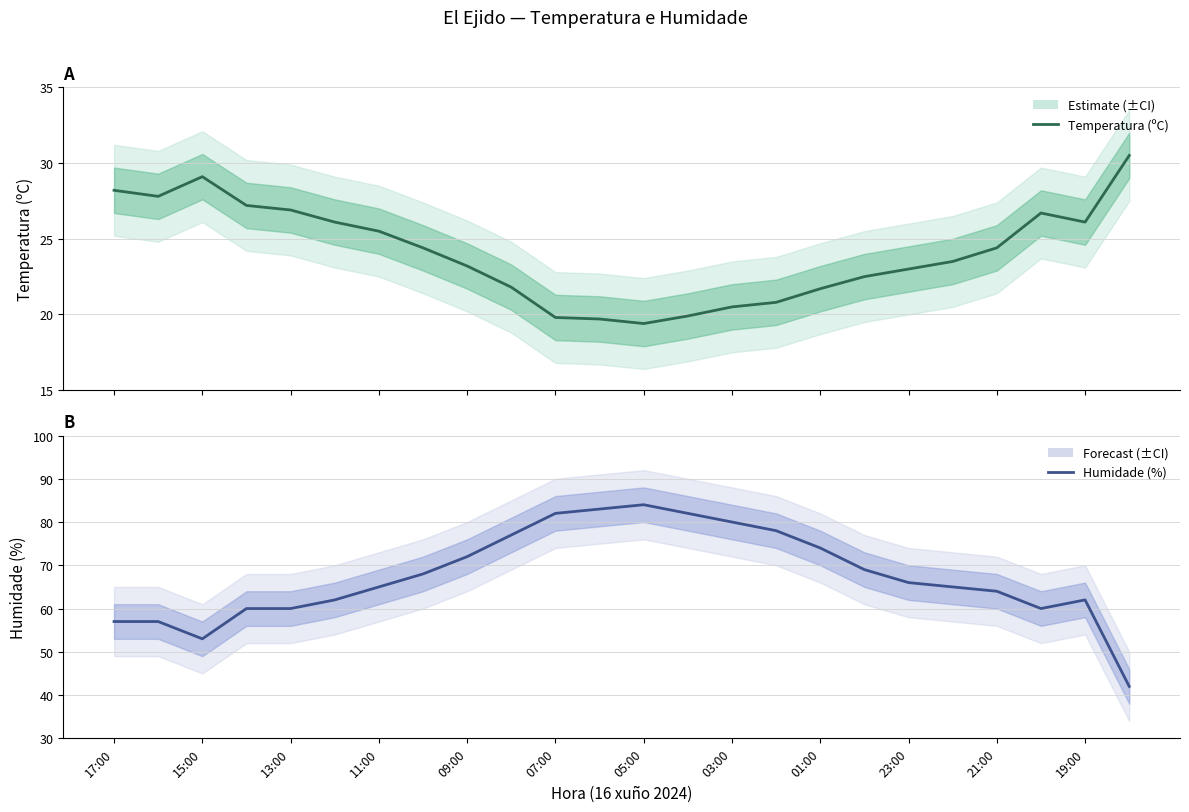

True or false: Temperatura (ºC) and Humidade (%) cross at least once.

False